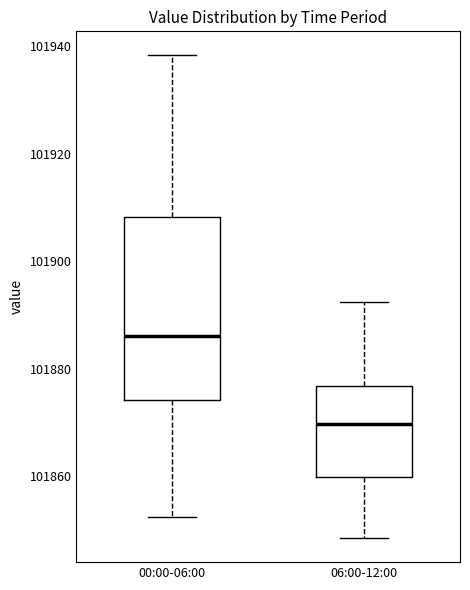

Reading left to right, transcribe this box plot: for each box, give where its median line is, the range the box spans, and where its two whiskers end, as read against the y-axis. The values are not printed on the chart, so give them approximately, as read against the axis.

00:00-06:00: median 101886, box 101874 to 101908, whiskers 101852 to 101938
06:00-12:00: median 101870, box 101860 to 101876, whiskers 101848 to 101892